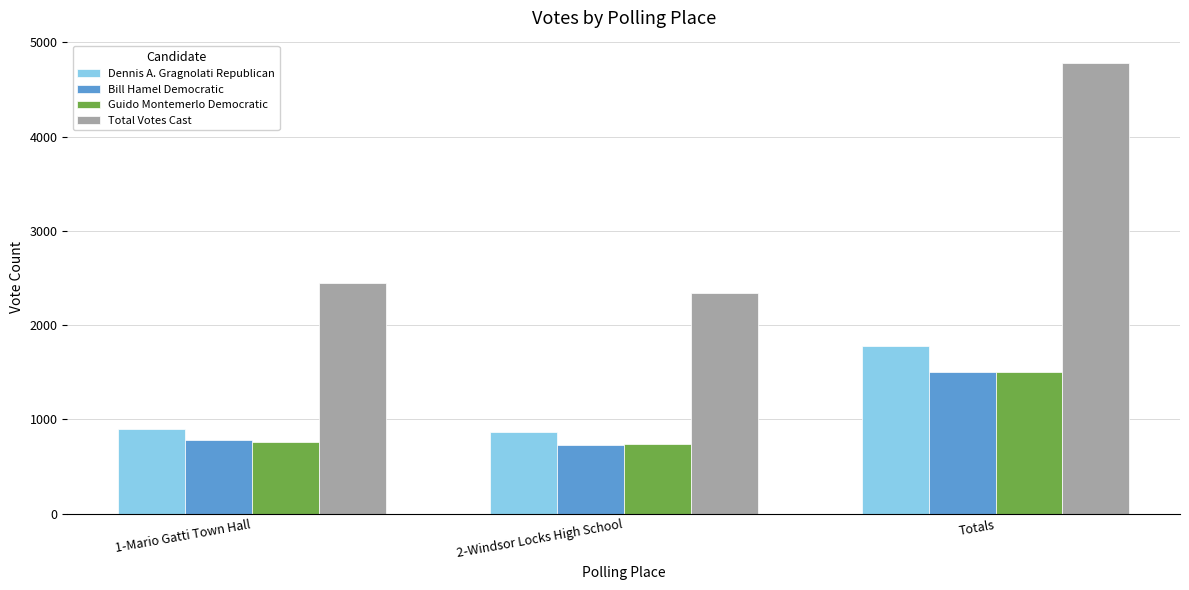

Does the chart contain any negative values?

No